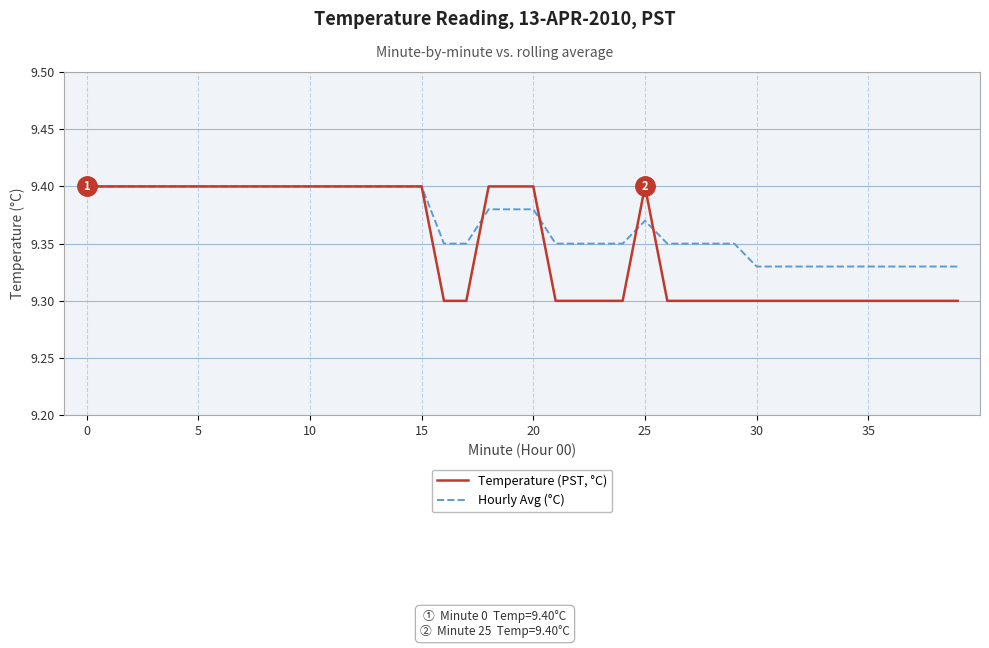

Rank the series by their average value, from lowest to highest.

Temperature (PST, °C), Hourly Avg (°C)